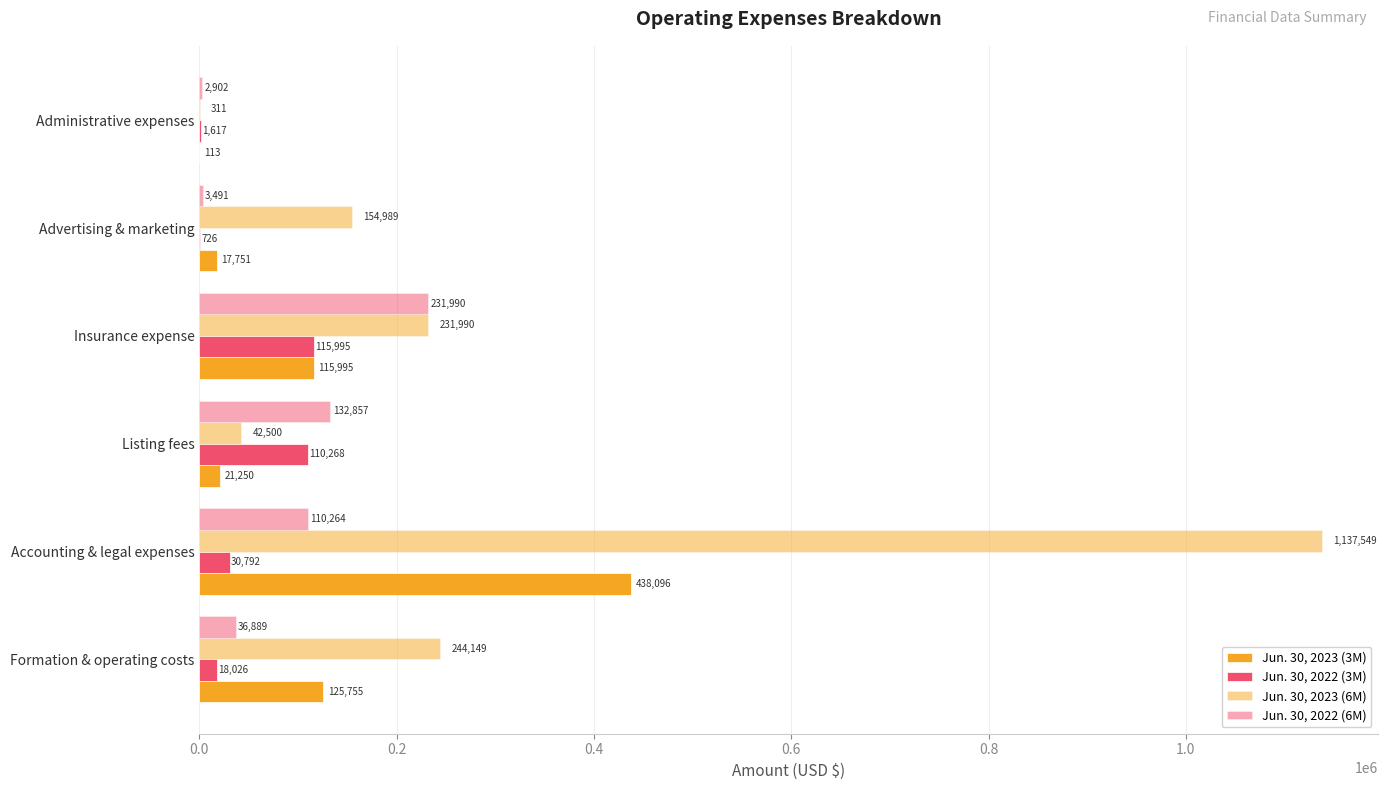

What position from the right is Administrative expenses?

1